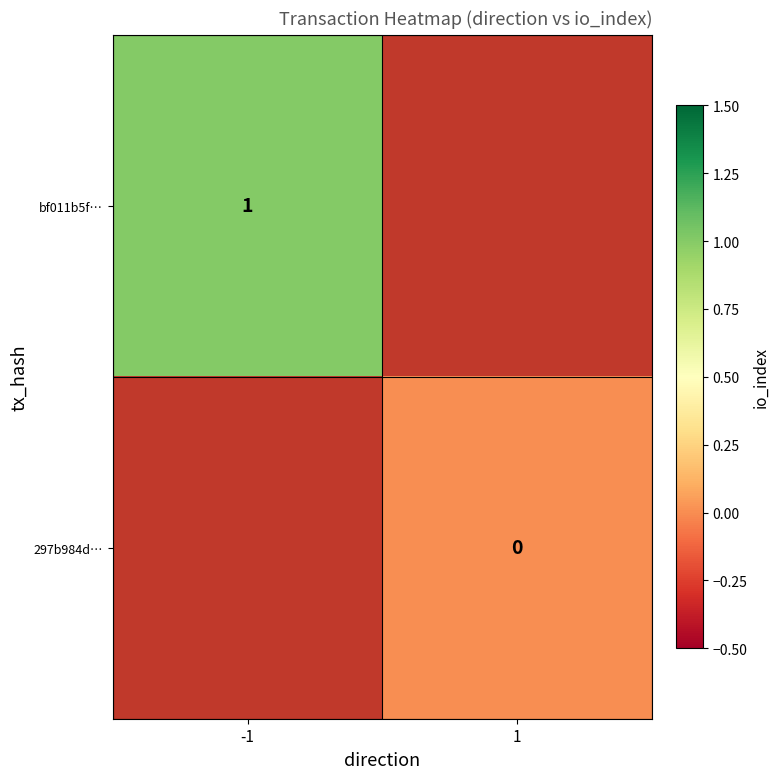

True or false: bf011b5f… has a value of 1 at -1.

True